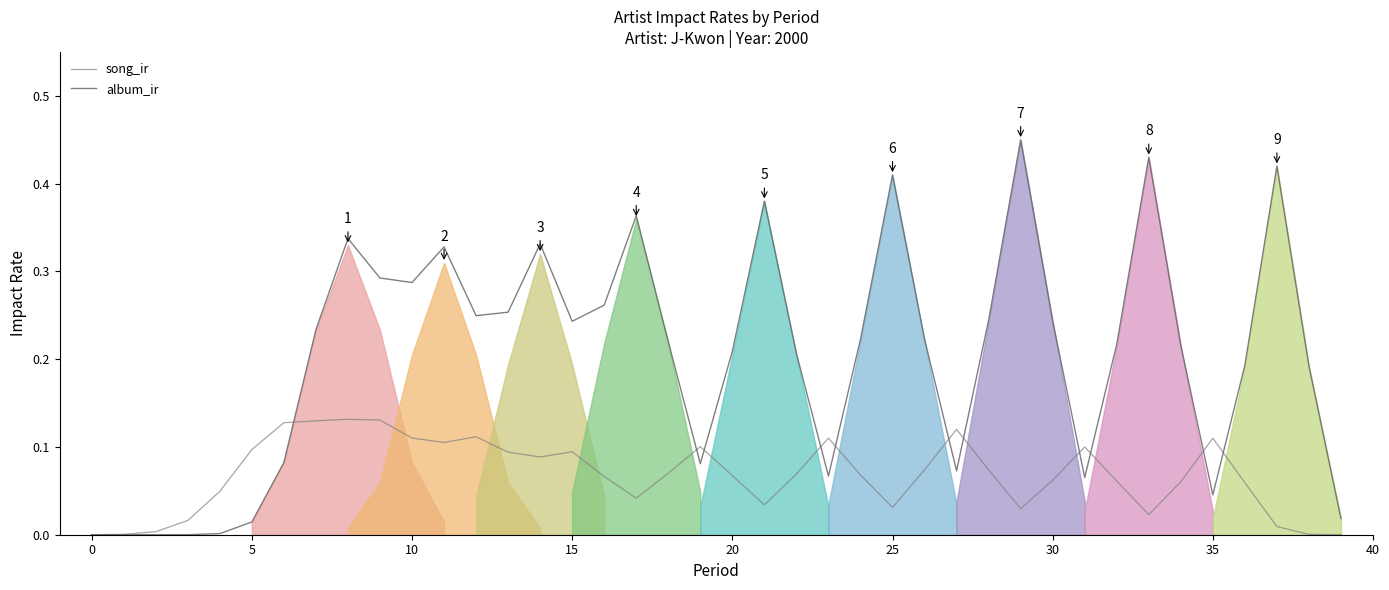

The song_ir series shows 0.2 at 35. True or false?

False